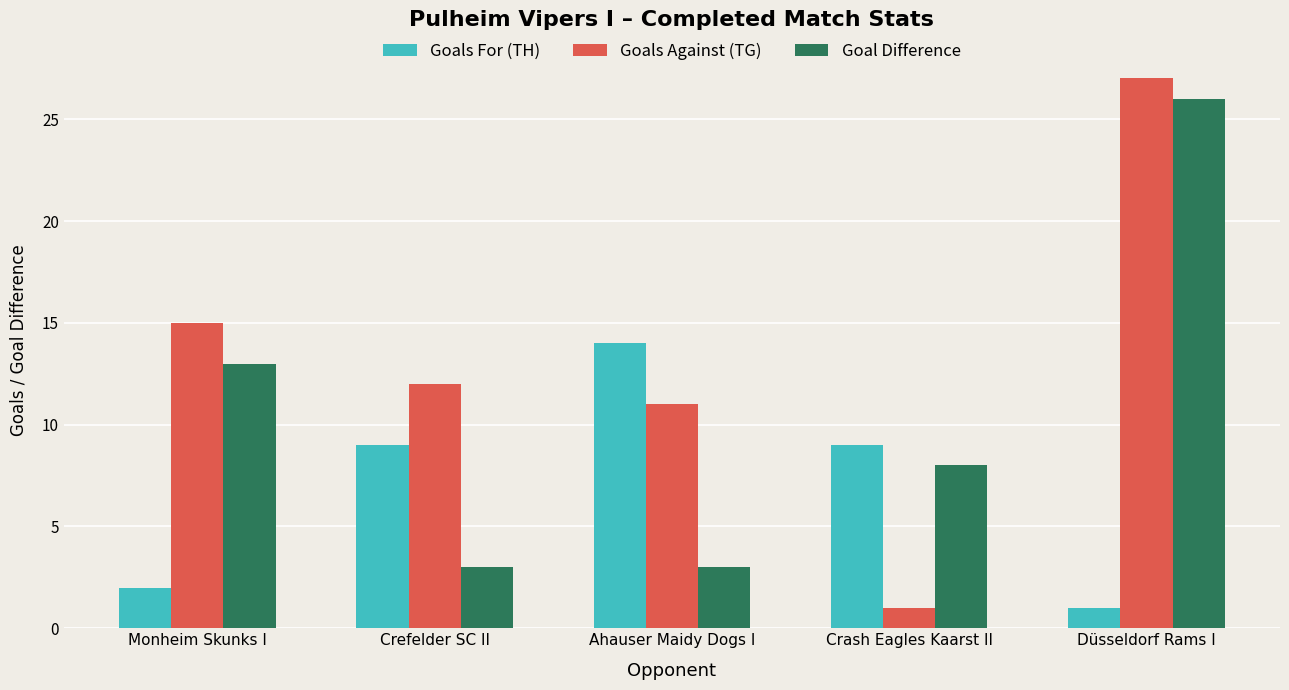

At Monheim Skunks I, list the series in order from smallest to largest.

Goals For (TH), Goal Difference, Goals Against (TG)